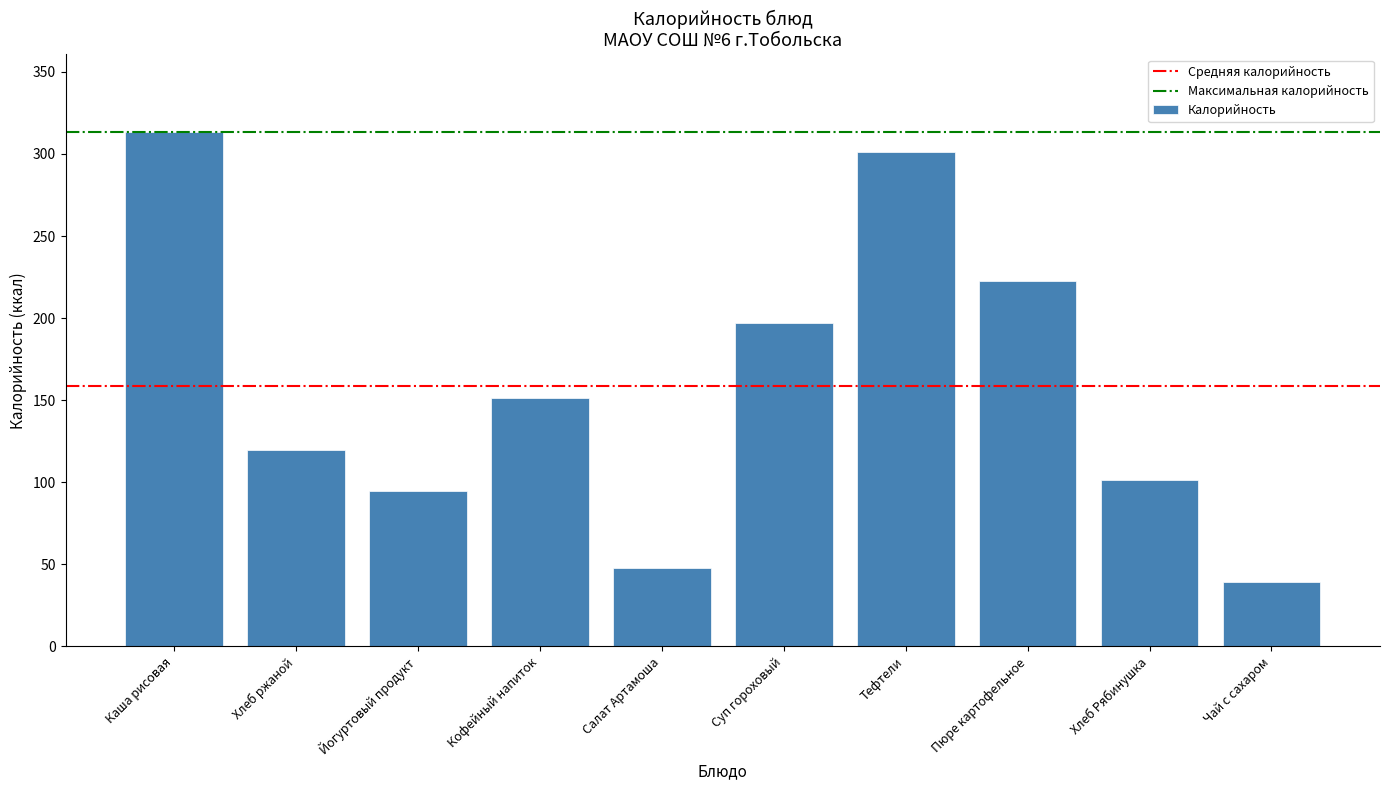

Reading left to right, list all the values displayed in this chart.

Каша рисовая=313.6	Хлеб ржаной=119.5	Йогуртовый продукт=95.0	Кофейный напиток=151.3	Салат Артамоша=47.7	Суп гороховый=196.9	Тефтели=301.1	Пюре картофельное=222.9	Хлеб Рябинушка=101.5	Чай с сахаром=39.0